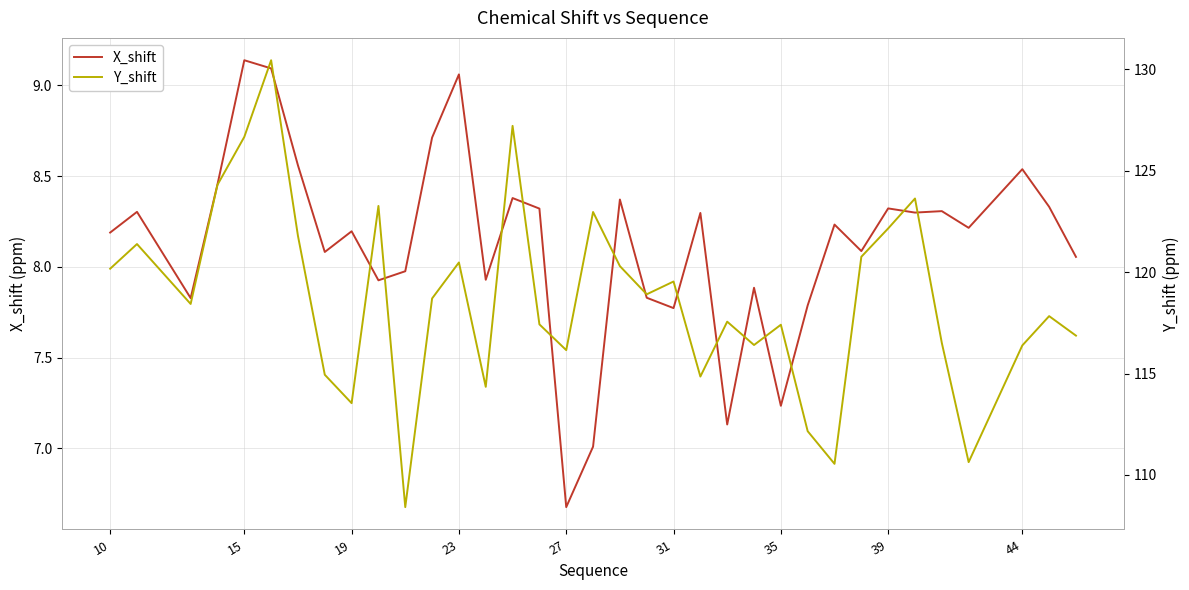

Which category has the lowest value in the X_shift series?

27